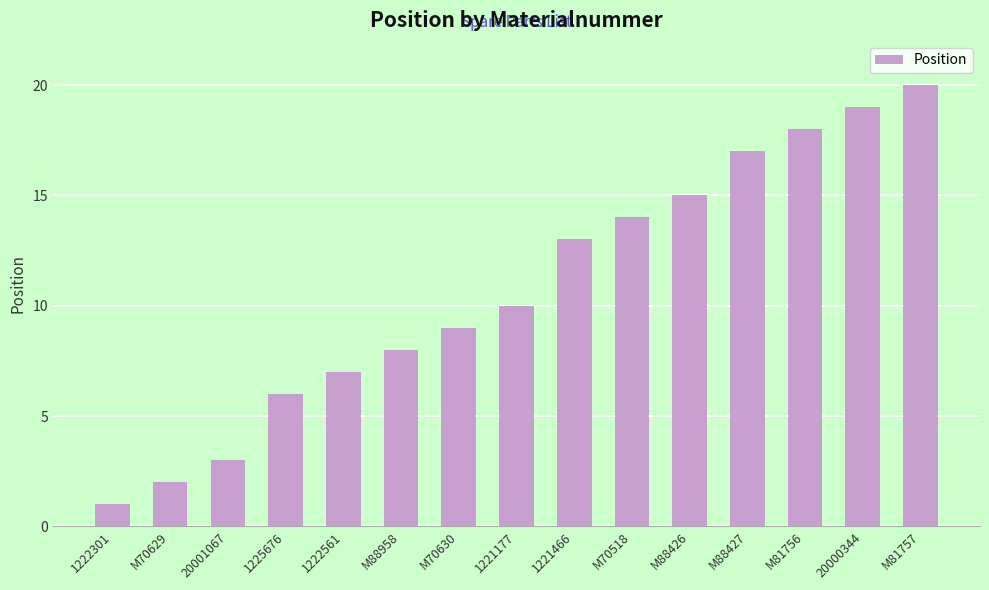

Rank the categories by value from highest to lowest.

M81757, 20000344, M81756, M88427, M88426, M70518, 1221466, 1221177, M70630, M88958, 1222561, 1225676, 20001067, M70629, 1222301